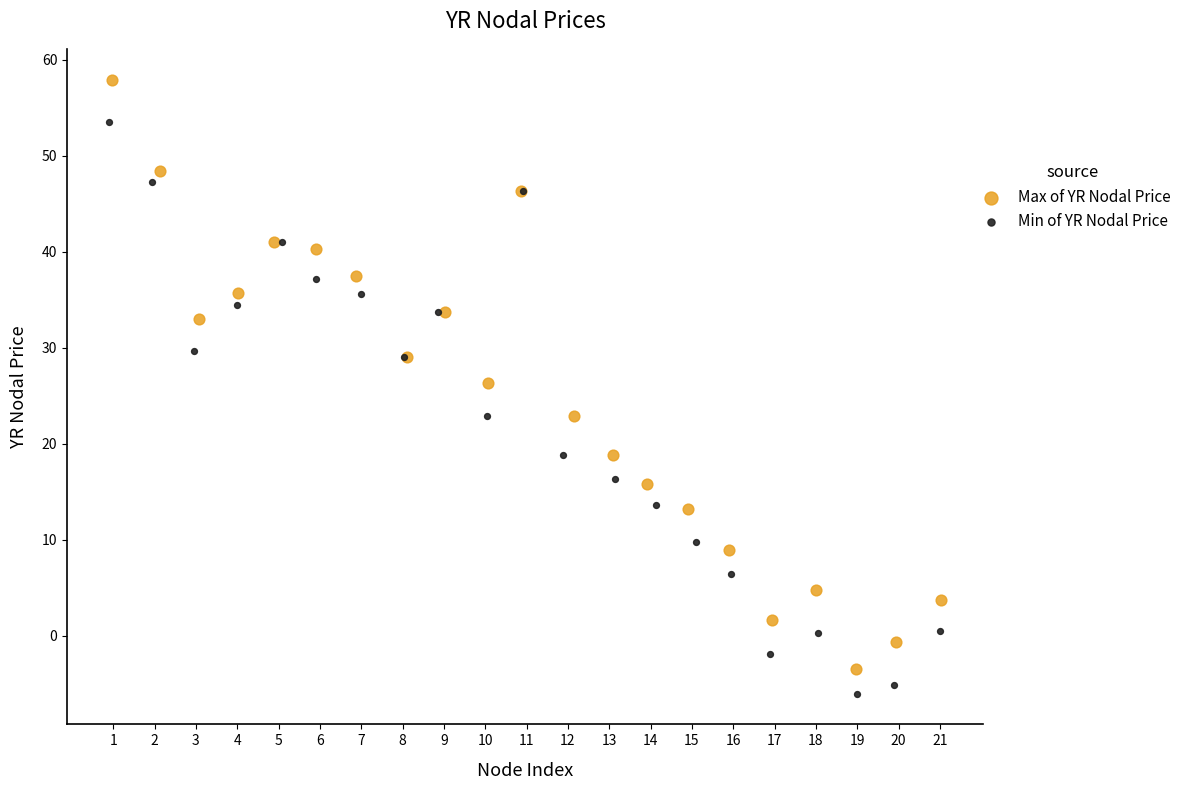

Which series reaches the maximum Y coordinate?

Max of YR Nodal Price